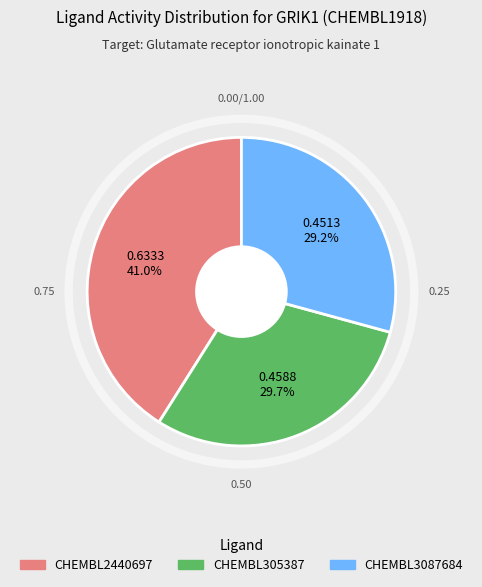

The CHEMBL3087684 slice represents 29% of the pie. True or false?

True